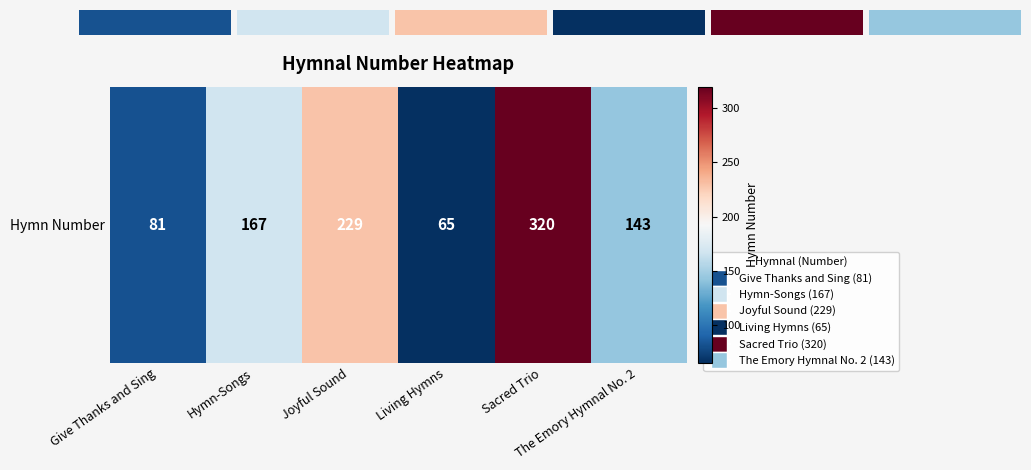

What is the change in value from Joyful Sound to Sacred Trio?

+91